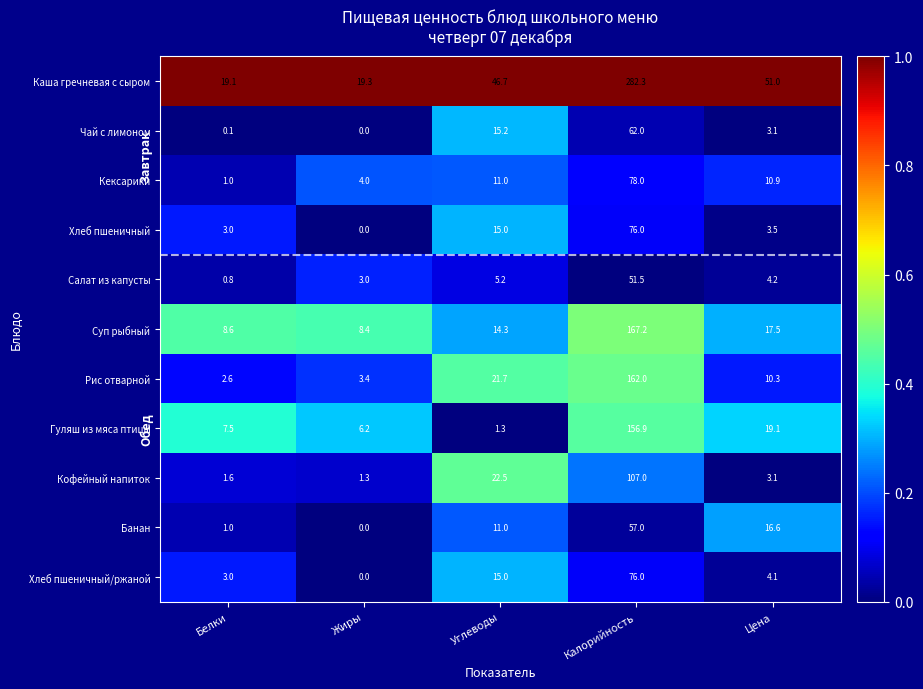

Which series has the widest spread of values?

Каша гречневая с сыром